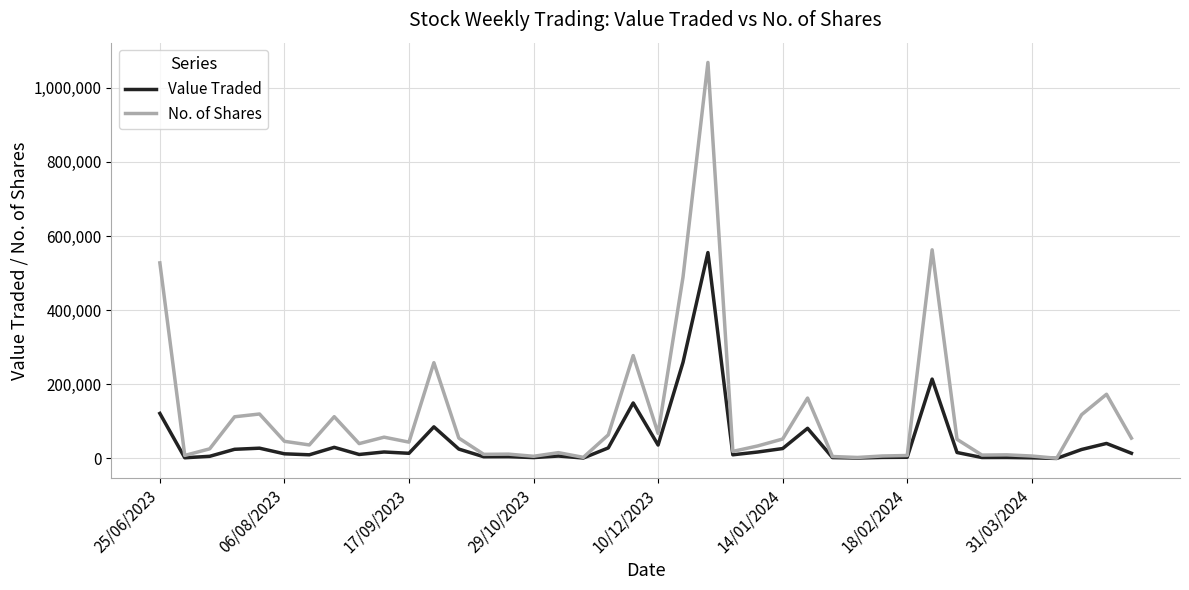

What is the average value of the Value Traded series?

47449